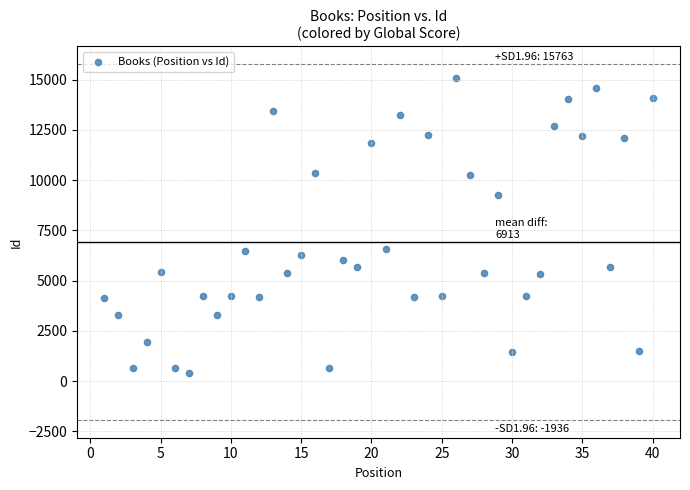

What is the range of X values (max minus min)?

39